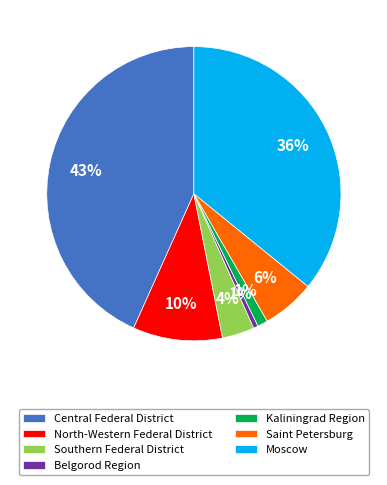

Combined, do Central Federal District and Belgorod Region account for over 50%?

No